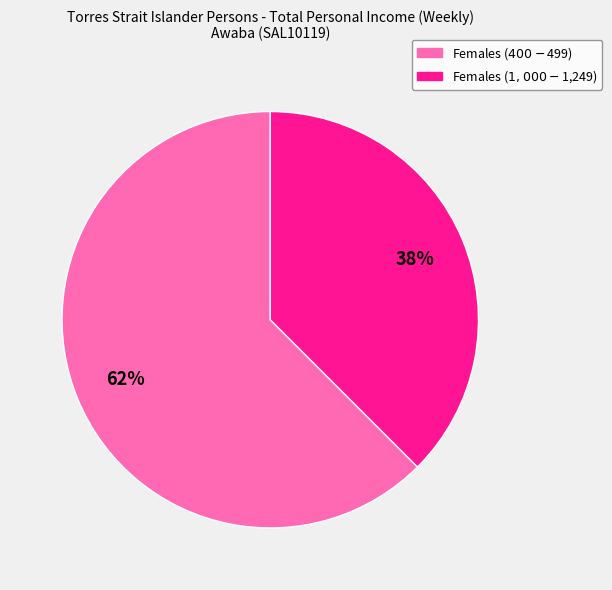

Does any single category account for the majority?

Yes